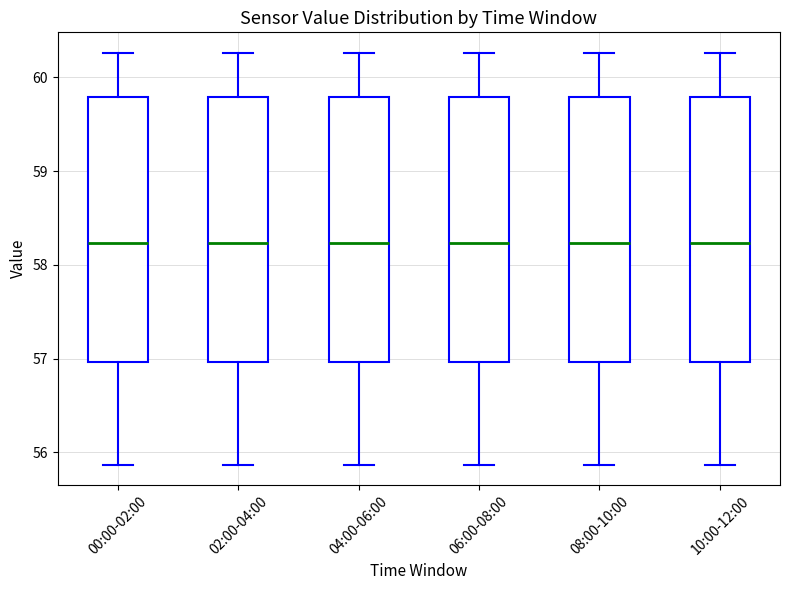

Reading left to right, read every box against the y-axis: the position of its median line, the range the box covers, and the ends of its whiskers. The values are not printed on the chart, so give them approximately, as read against the axis.

00:00-02:00: median 58.2, box 57.0 to 59.8, whiskers 55.9 to 60.3
02:00-04:00: median 58.2, box 57.0 to 59.8, whiskers 55.9 to 60.3
04:00-06:00: median 58.2, box 57.0 to 59.8, whiskers 55.9 to 60.3
06:00-08:00: median 58.2, box 57.0 to 59.8, whiskers 55.9 to 60.3
08:00-10:00: median 58.2, box 57.0 to 59.8, whiskers 55.9 to 60.3
10:00-12:00: median 58.2, box 57.0 to 59.8, whiskers 55.9 to 60.3